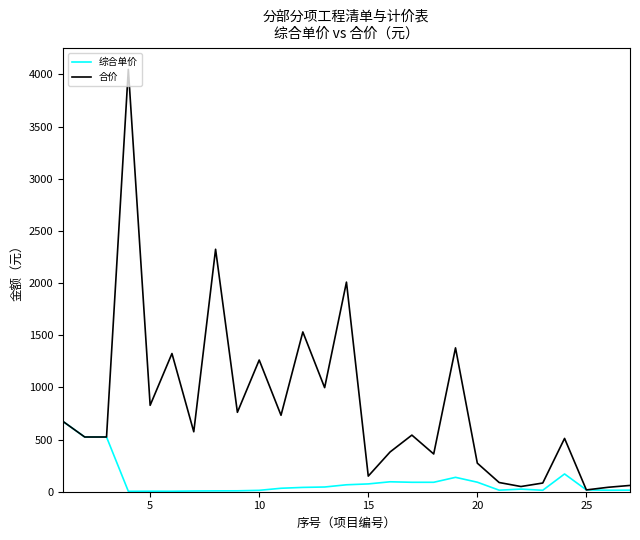

Which series has the largest total across all categories?

合价